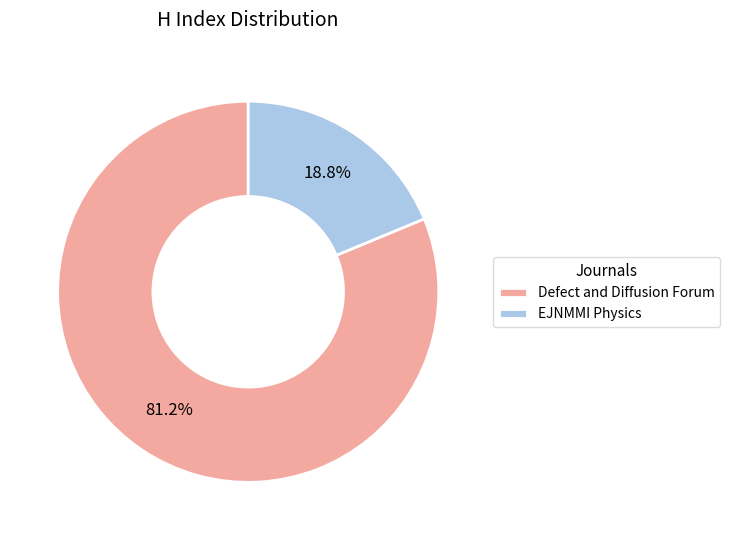

To the nearest percent, what is the difference between the largest and smallest slice percentages?

62%